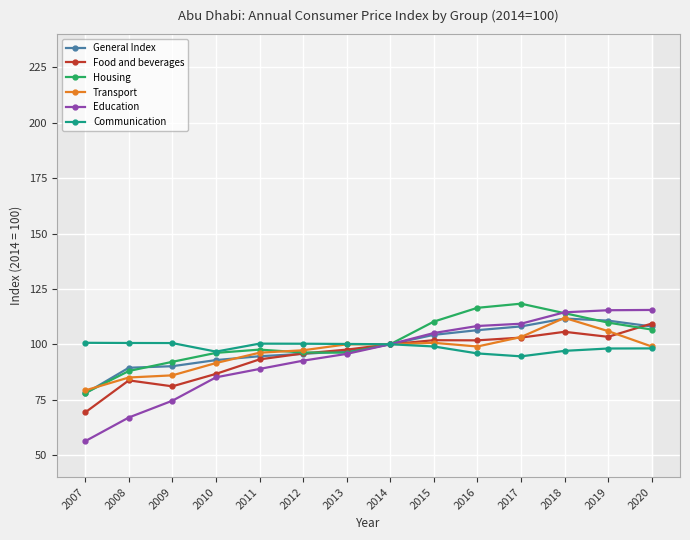

Which series changed the most between 2014 and 2020?

Education